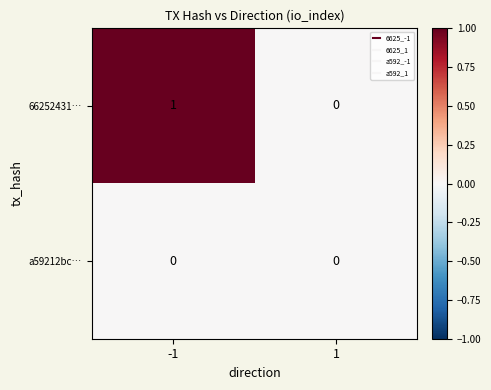

What is the spread (max minus min) of values at -1?

1